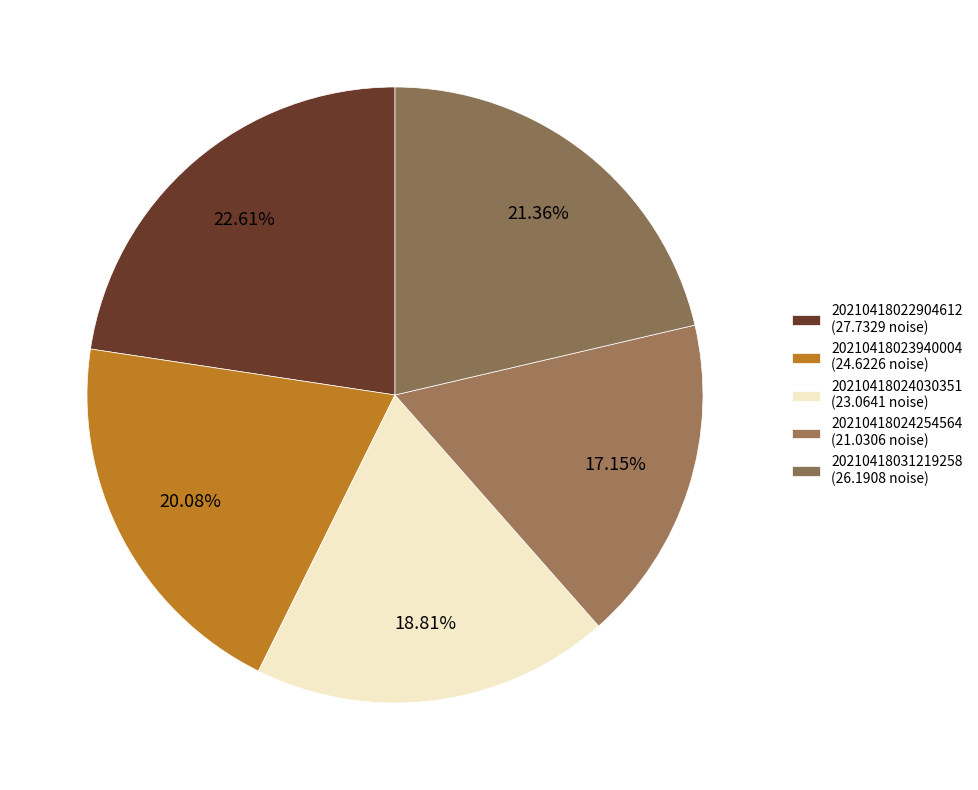

Rank the categories by value from highest to lowest.

20210418022904612_VALMEZ-R1_met.fits, 20210418031219258_VALMEZ-R1_met.fits, 20210418023940004_VALMEZ-R1_met.fits, 20210418024030351_VALMEZ-R1_met.fits, 20210418024254564_VALMEZ-R1_met.fits